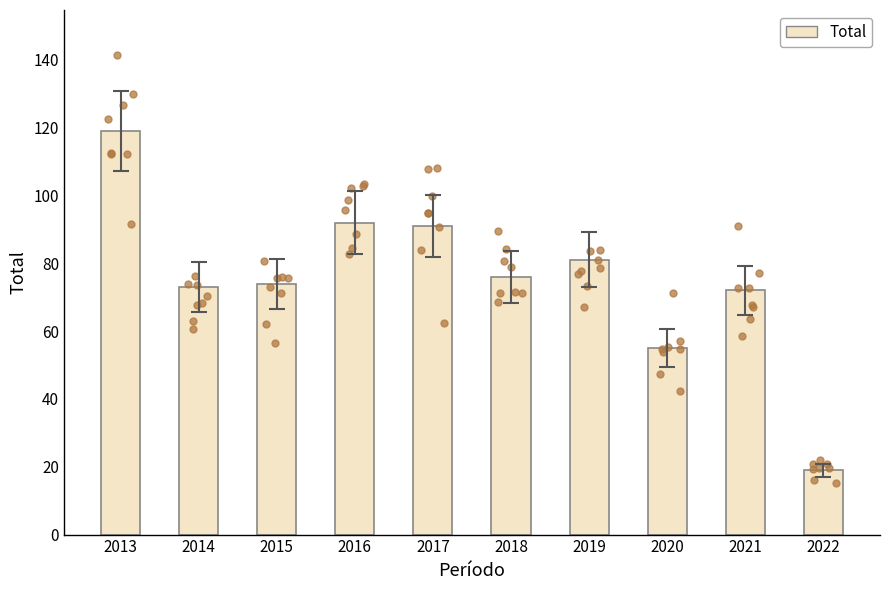

Between 2016 and 2014, which is larger?

2016